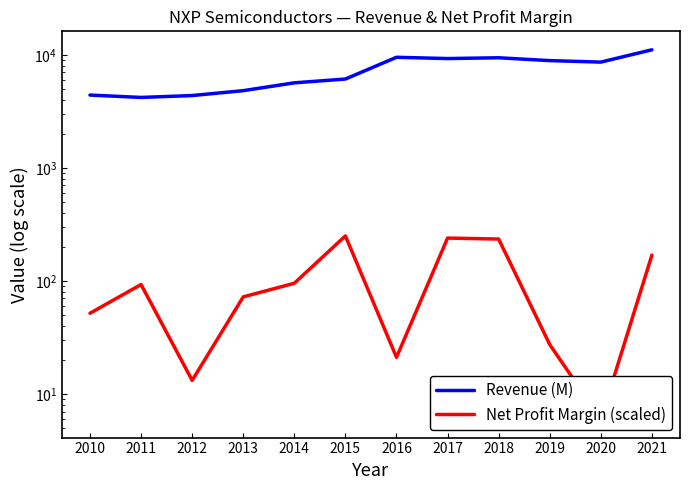

What is the difference between the Revenue (M) values at 2016 and 2019?

621.0